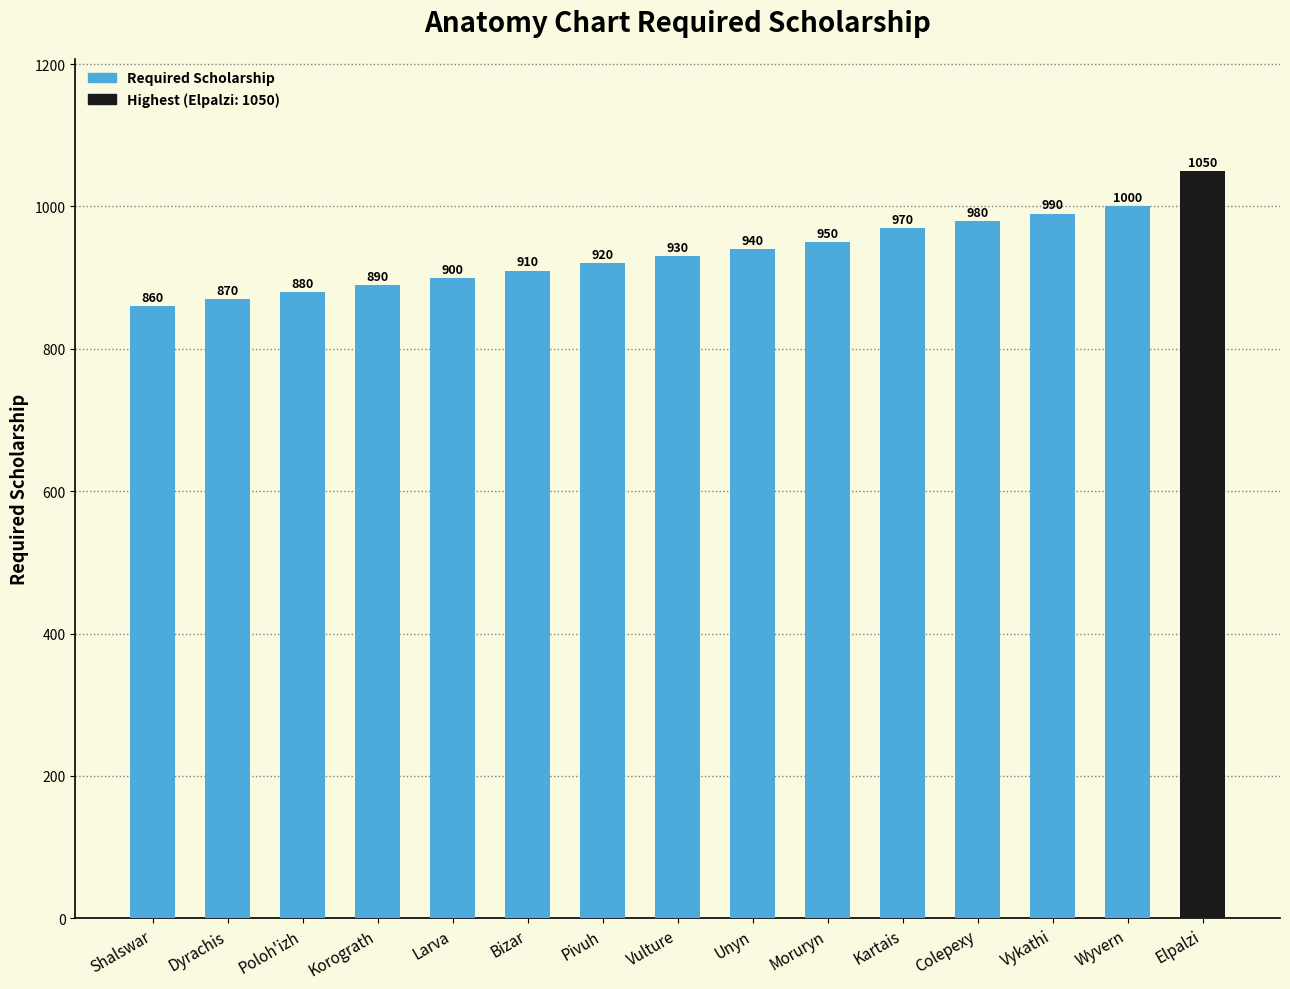

What is the greatest value displayed?

1050